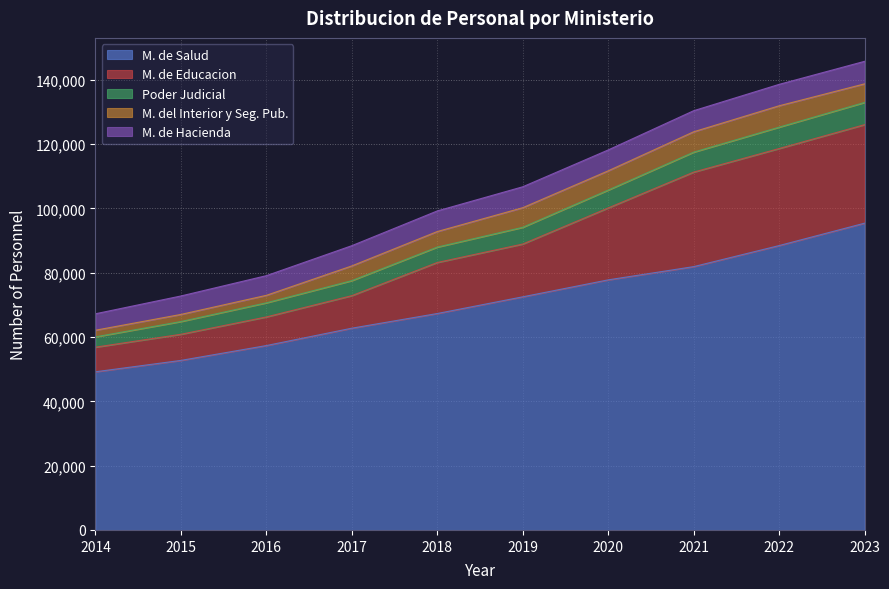

At which category is the sum across all series the highest?

2023